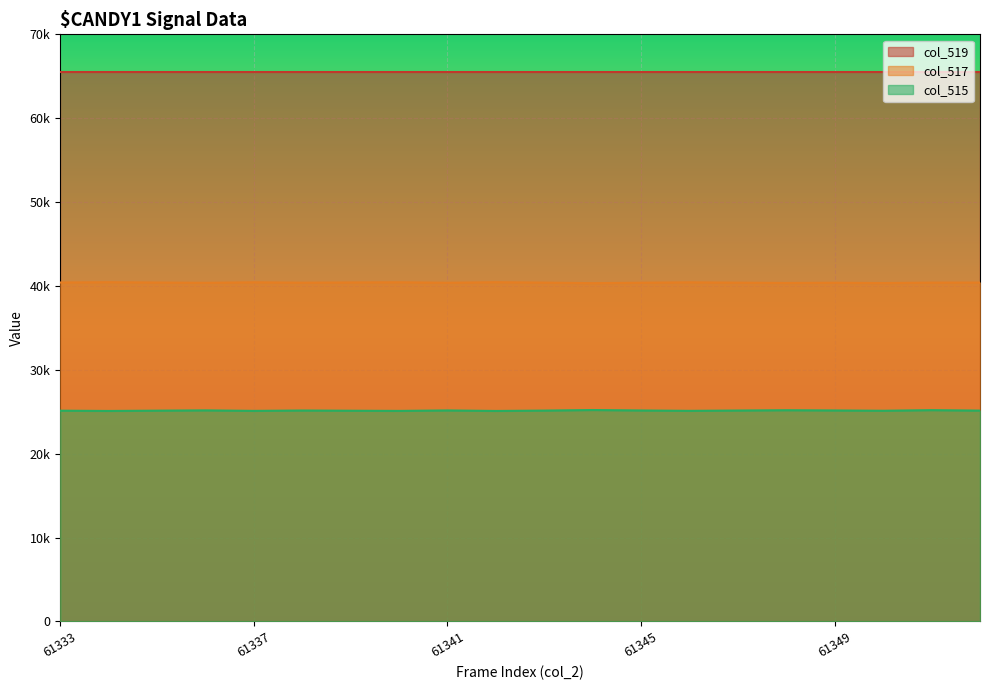

The col_515 series shows 25137 at 61343. True or false?

True